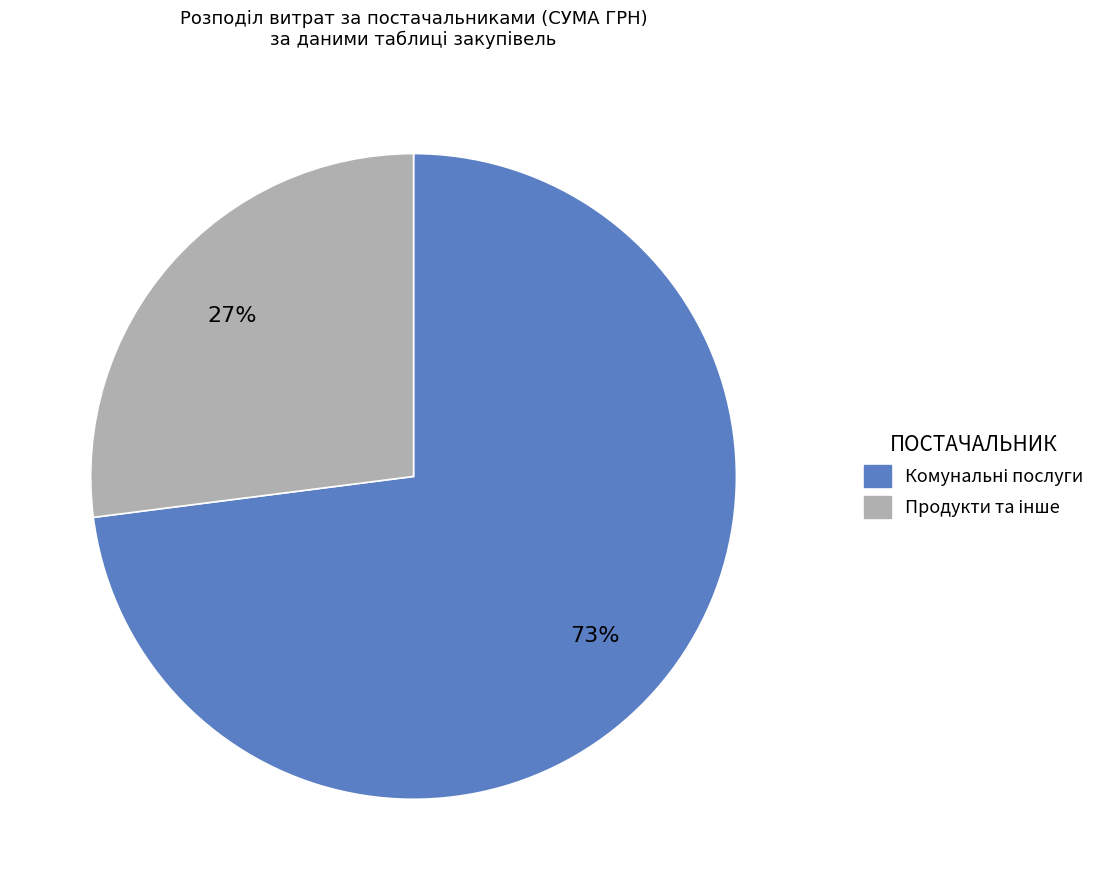

Is there a majority slice in this chart?

Yes